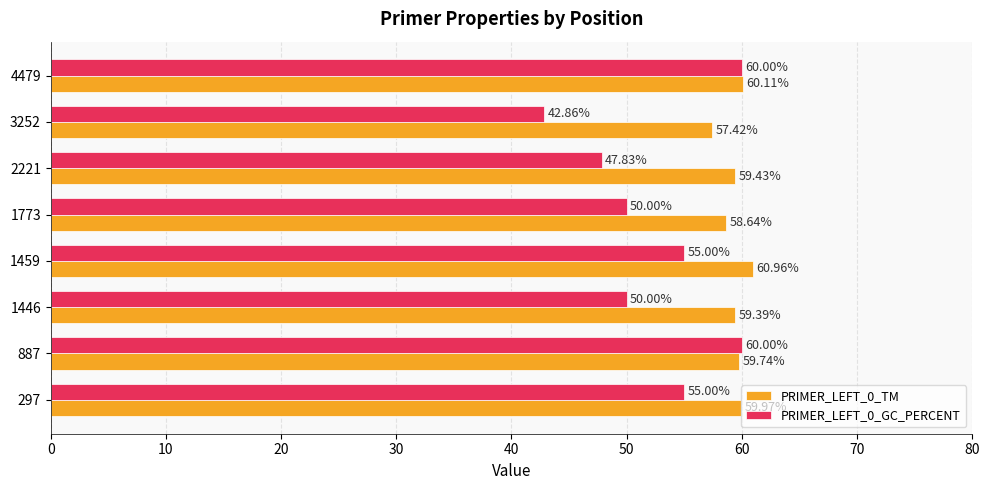

Which series has the largest range (max minus min)?

PRIMER_LEFT_0_GC_PERCENT